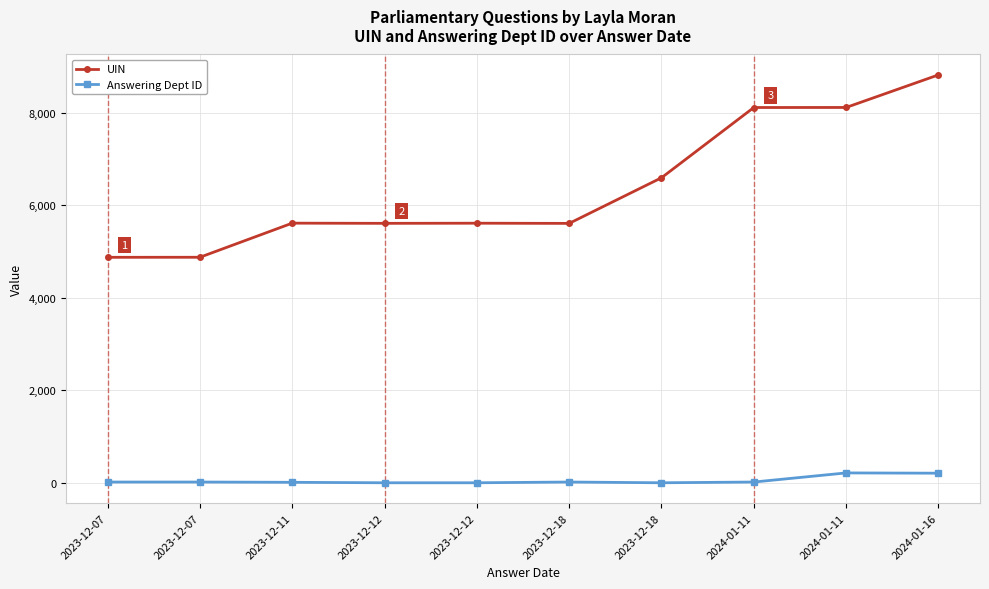

At which category does UIN reach its first local peak?

2023-12-11